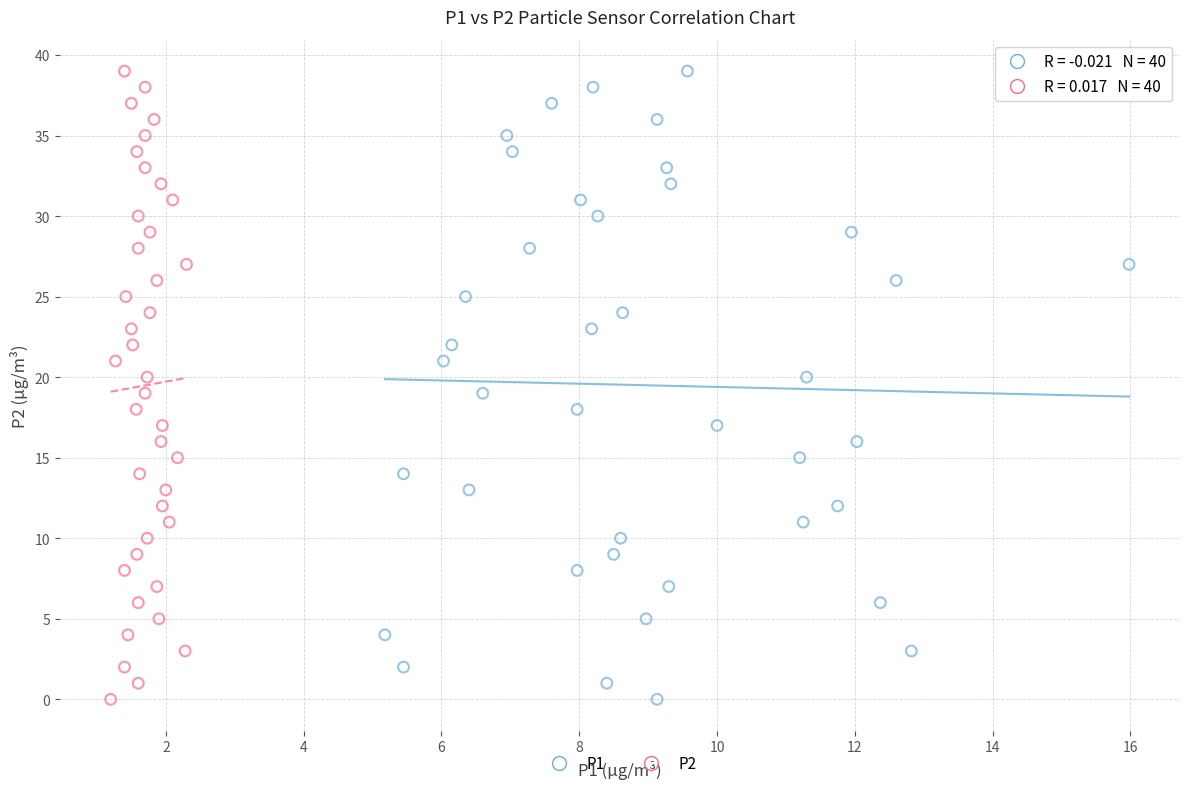

What are all the series names shown in the legend?

P1, P2